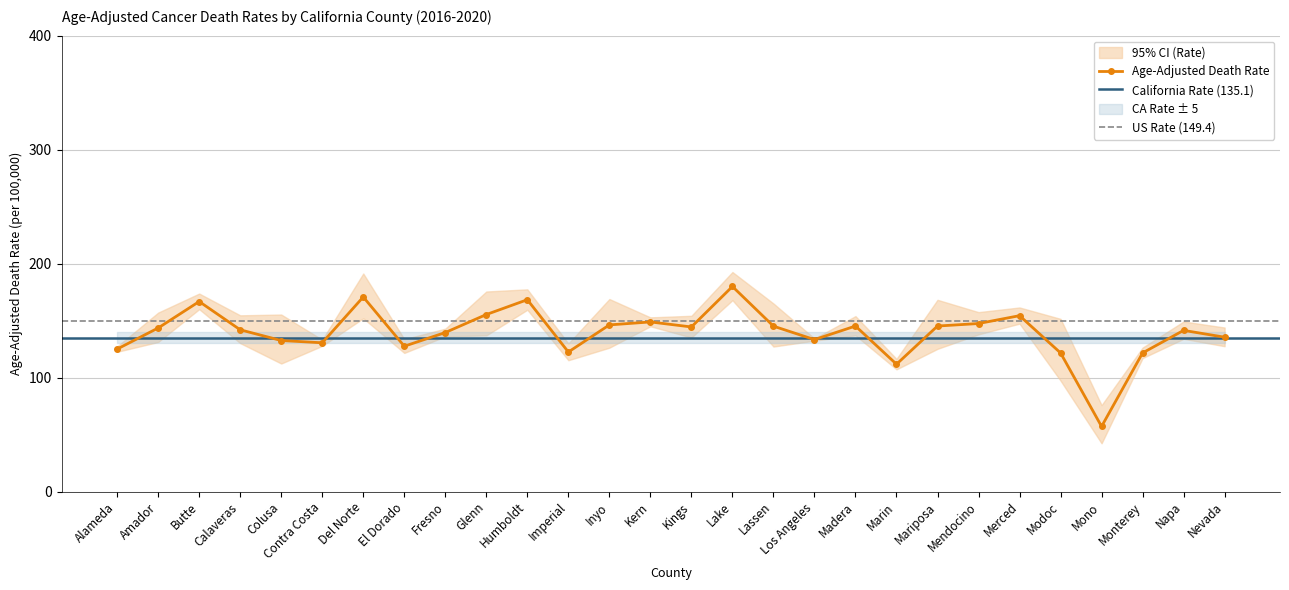

What is the approximate value of Upper CI (Rate) at El Dorado?

133.7